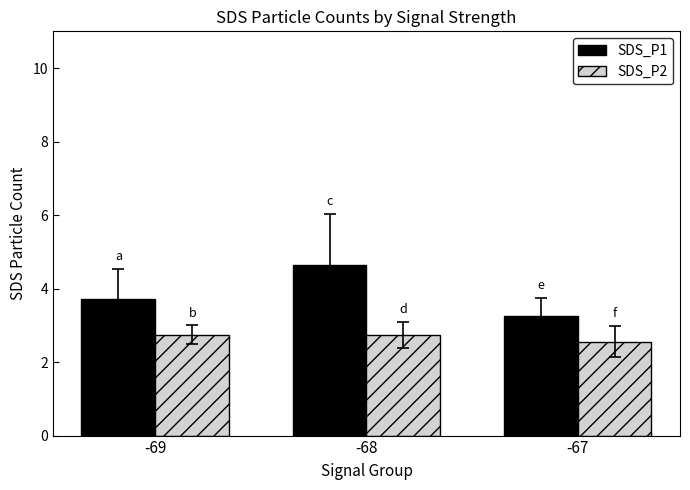

At which category does the chart reach its peak across all series?

-68